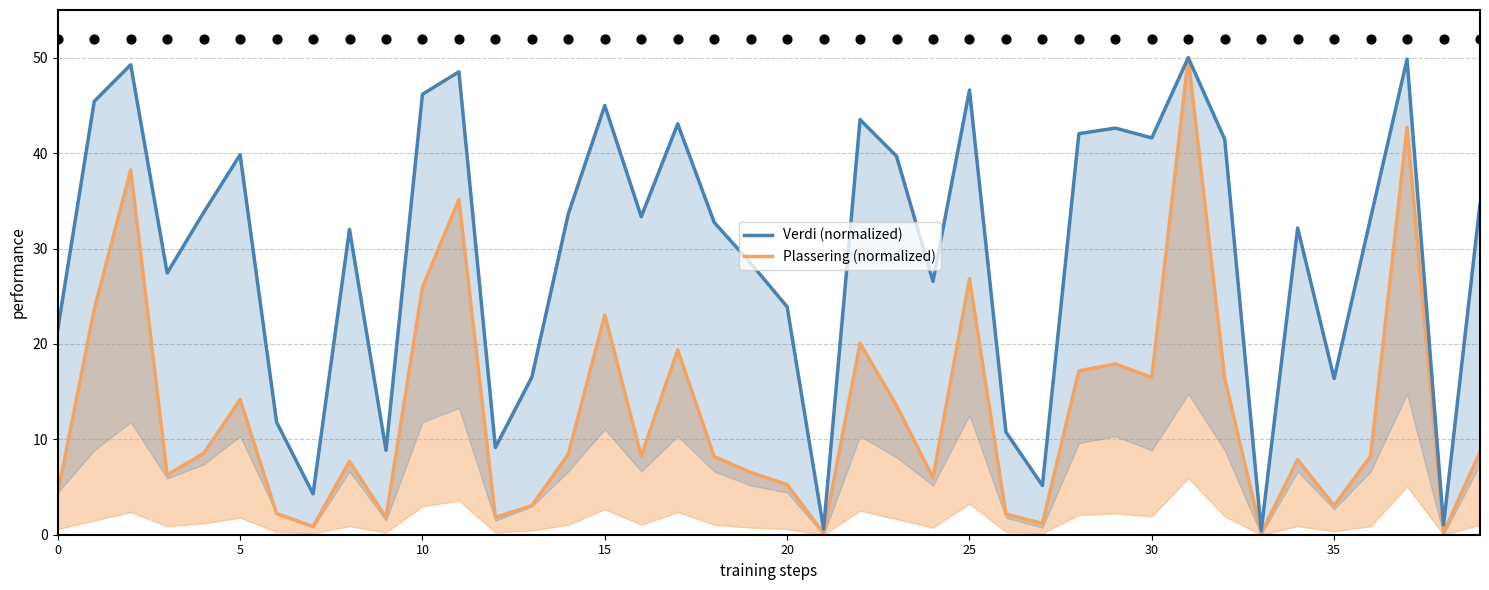

At which category is the sum across all series the highest?

31